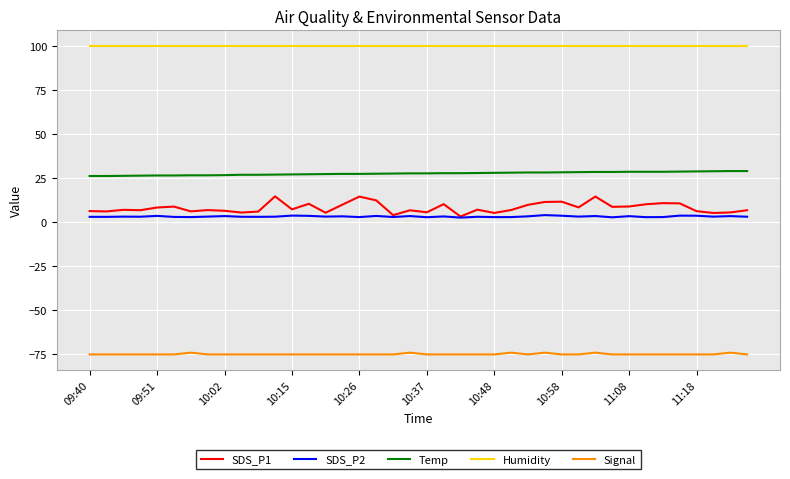

True or false: Humidity and SDS_P1 intersect in this chart.

False